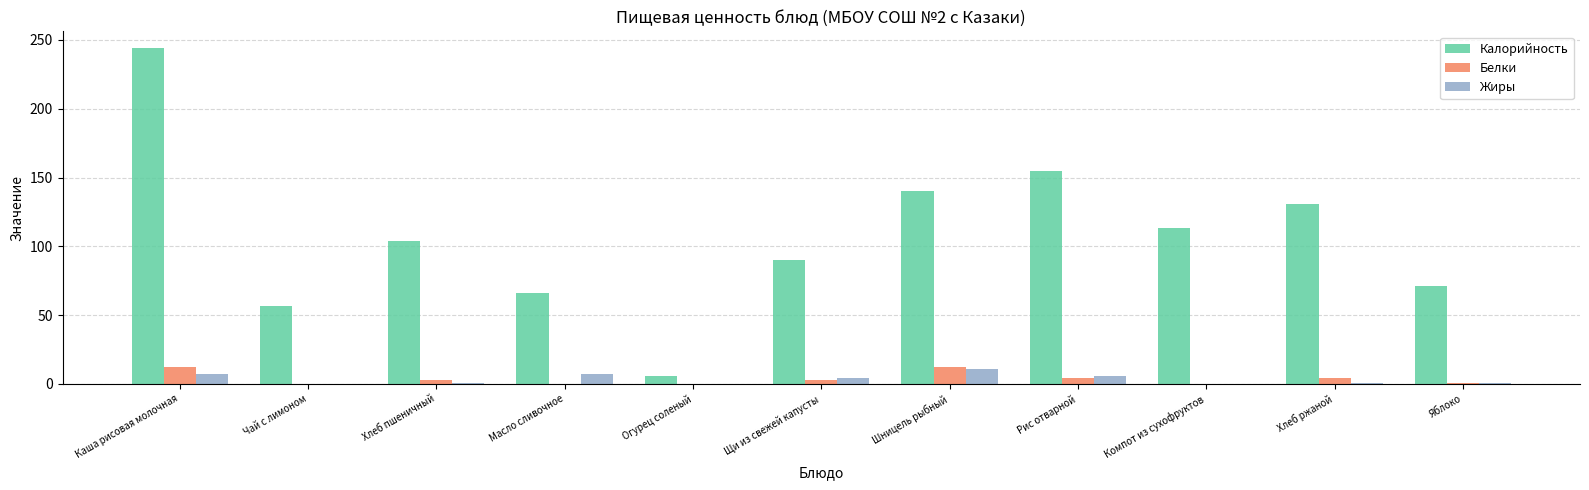

Which series has the largest total across all categories?

Калорийность